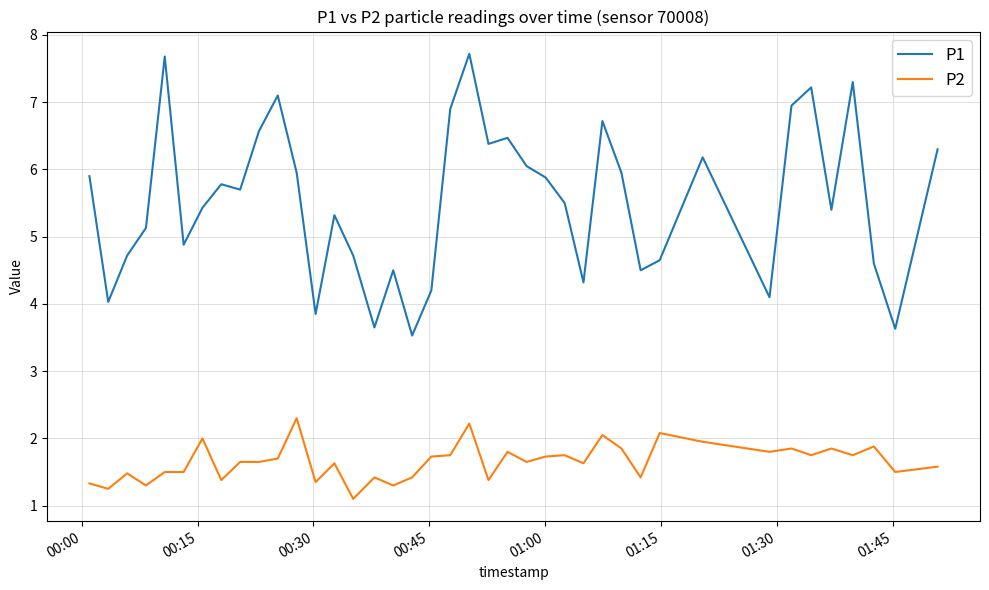

Which series has the largest total across all categories?

P1